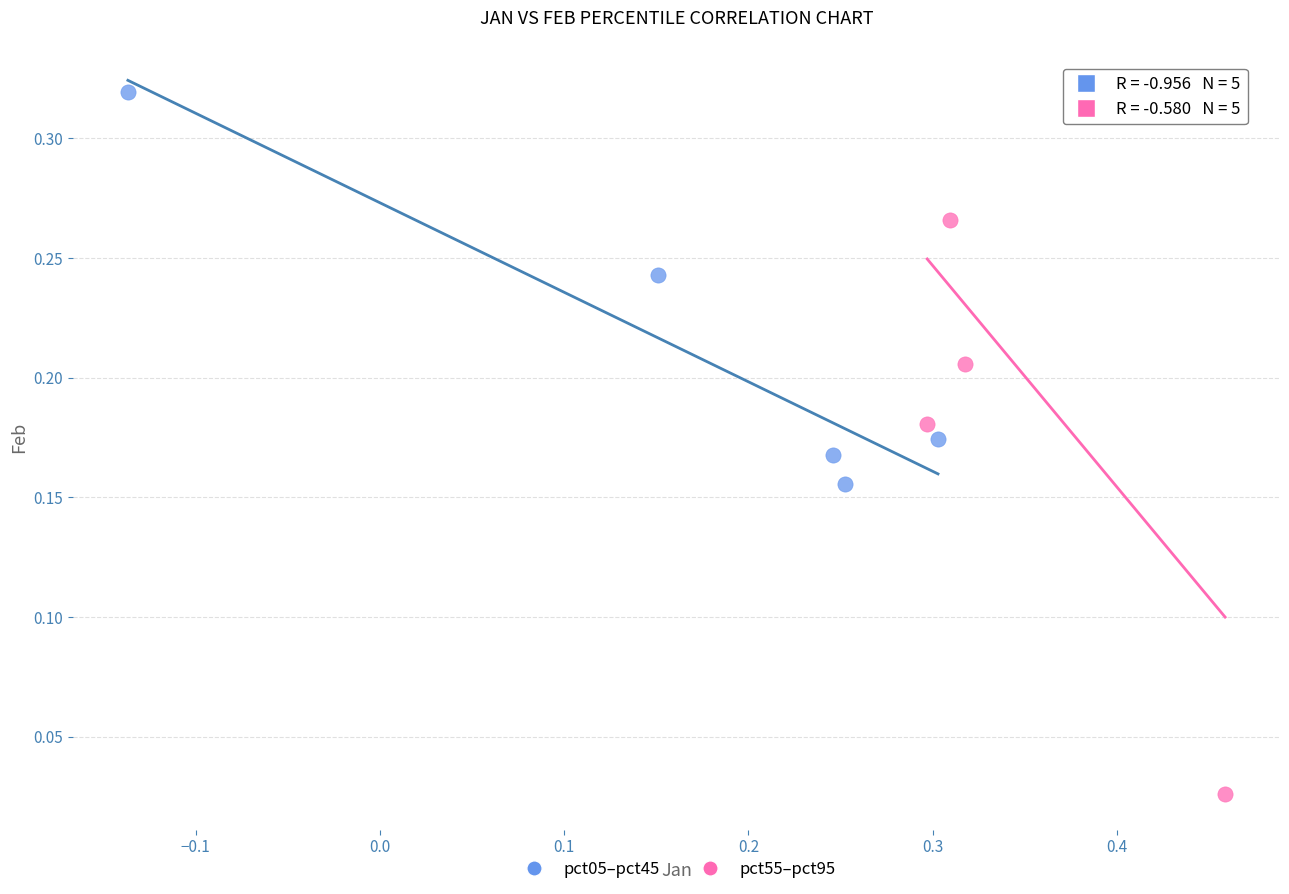

What are all the series names shown in the legend?

pct05–pct45, pct55–pct95